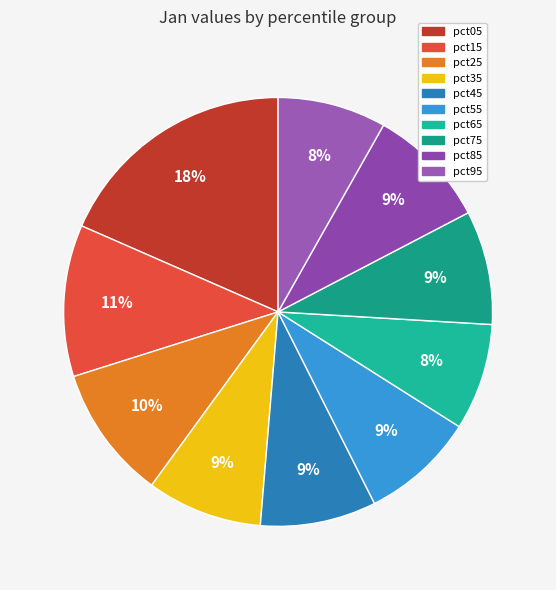

Which category has the smallest portion of the pie?

pct65